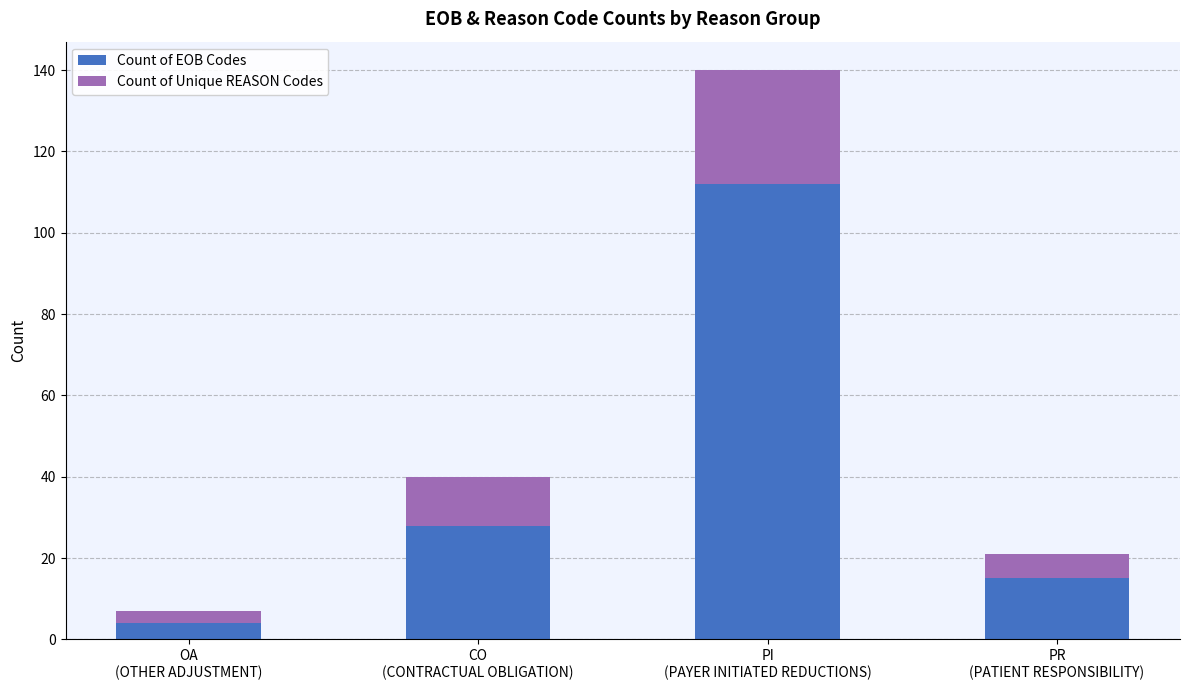

What is the minimum value for Count of EOB Codes?

4